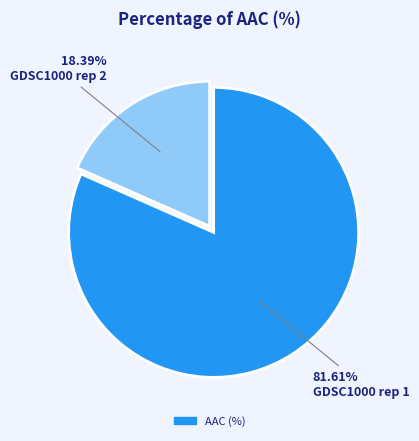

Is there a majority slice in this chart?

Yes